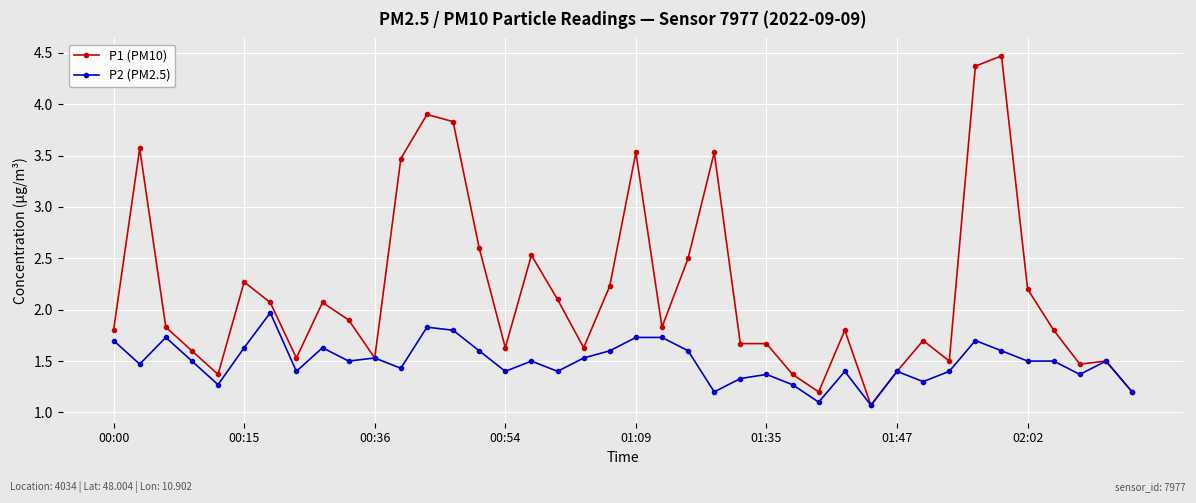

At how many categories does at least one series exceed 1?

40